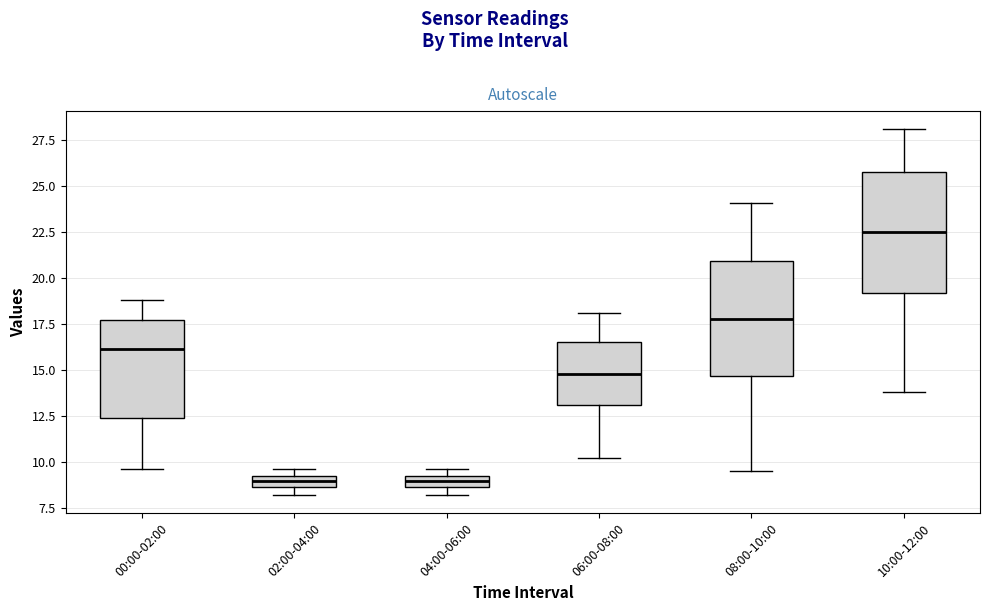

Which box's median line is the highest?

10:00-12:00